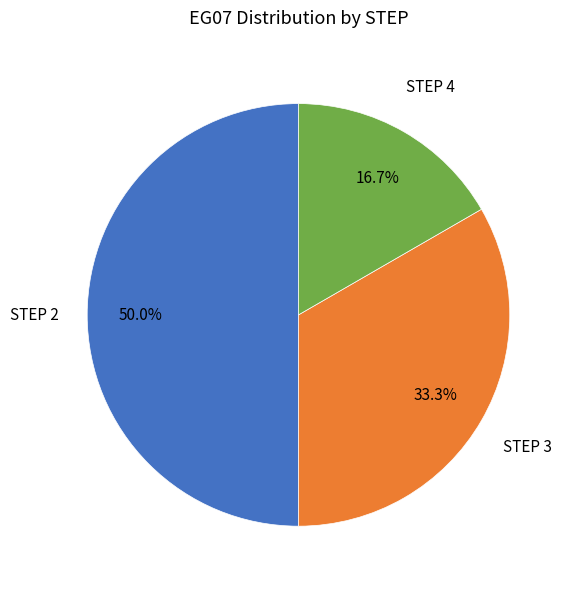

How many slices are in this pie chart?

3